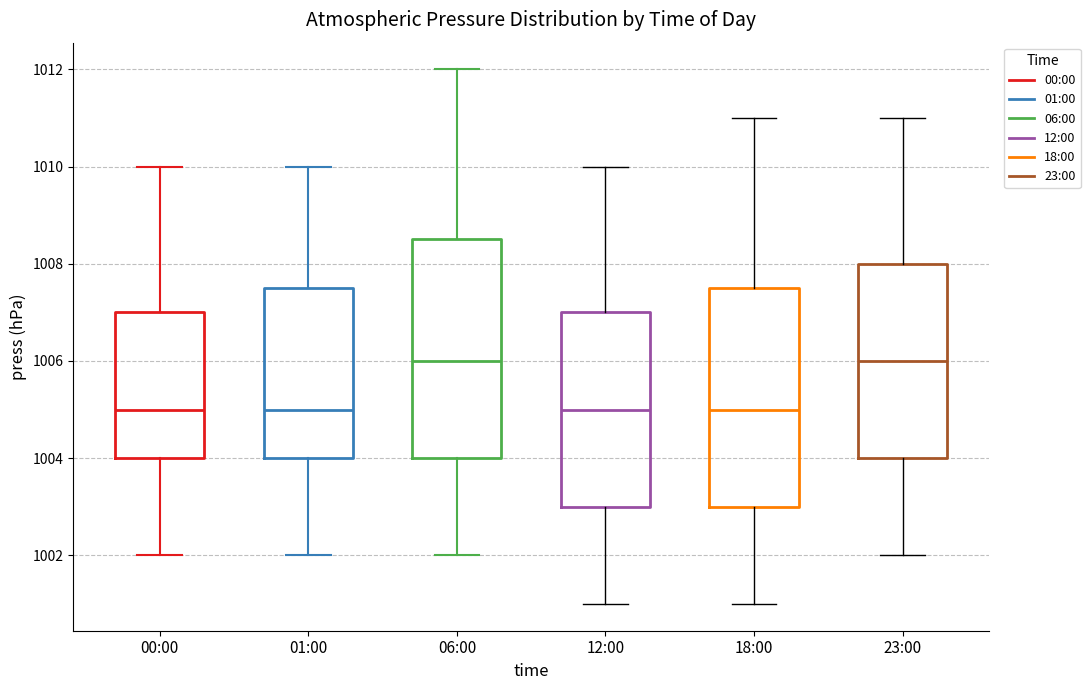

Reading left to right, read every box against the y-axis: the position of its median line, the range the box covers, and the ends of its whiskers. The values are not printed on the chart, so give them approximately, as read against the axis.

00:00: median 1005.0, box 1004.0 to 1007.0, whiskers 1002.0 to 1010.0
01:00: median 1005.0, box 1004.0 to 1007.6, whiskers 1002.0 to 1010.0
06:00: median 1006.0, box 1004.0 to 1008.6, whiskers 1002.0 to 1012.0
12:00: median 1005.0, box 1003.0 to 1007.0, whiskers 1001.0 to 1010.0
18:00: median 1005.0, box 1003.0 to 1007.6, whiskers 1001.0 to 1011.0
23:00: median 1006.0, box 1004.0 to 1008.0, whiskers 1002.0 to 1011.0